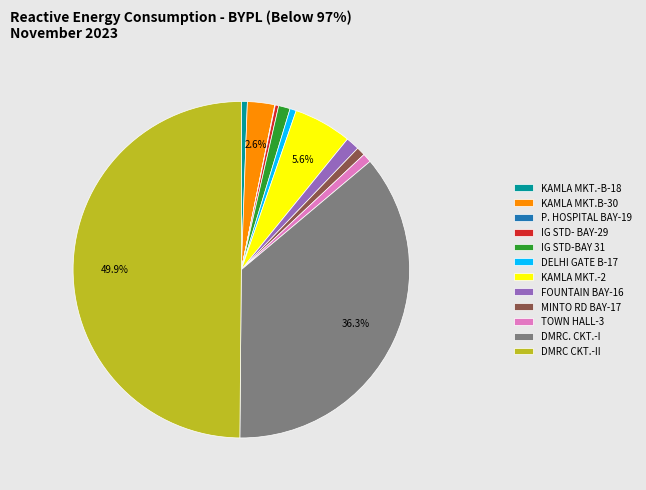

To the nearest percent, what percentage of the pie is MINTO RD BAY-17?

1%